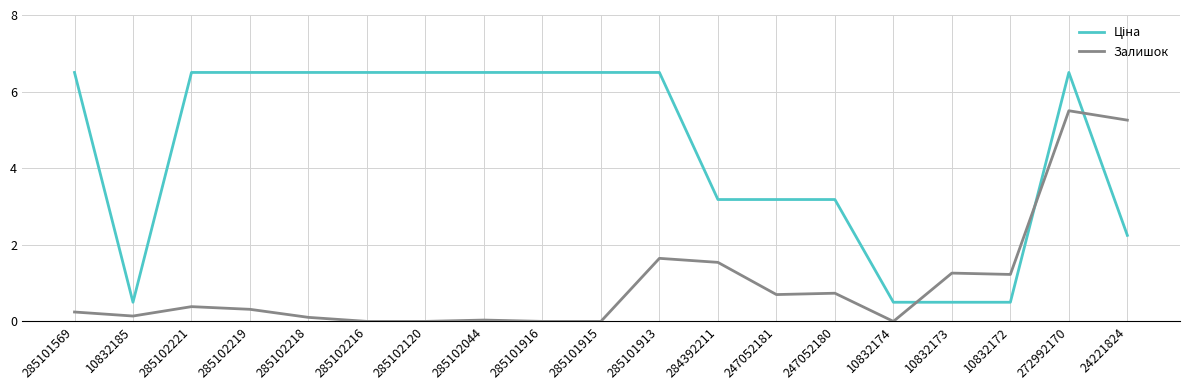

True or false: Залишок has a value of 3.1 at 285102216.

False